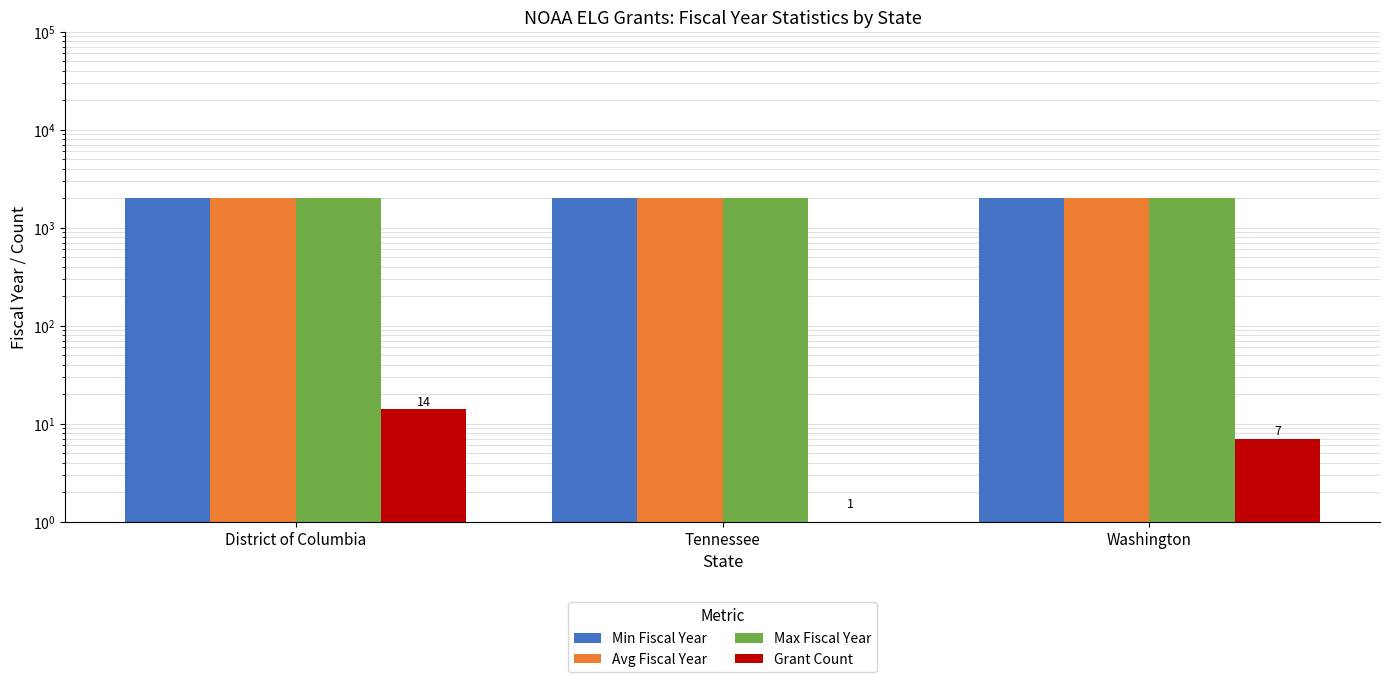

How many series are shown in this chart?

4